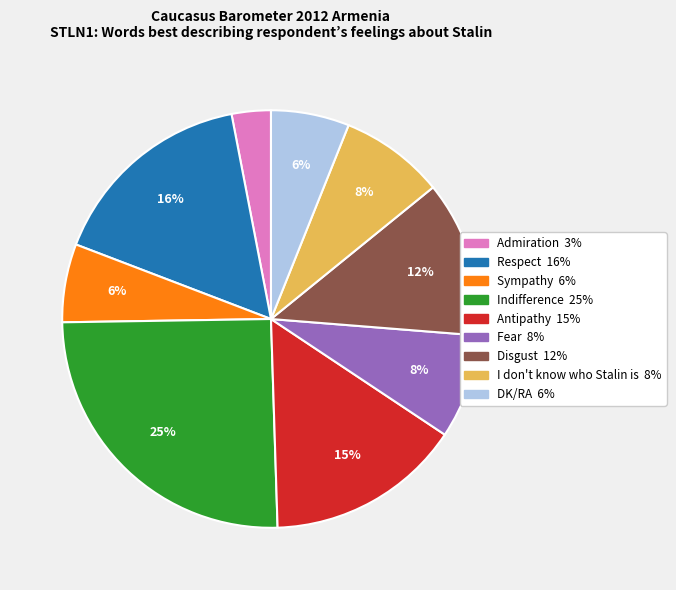

To the nearest percent, what is the combined percentage of Admiration and Sympathy?

9%